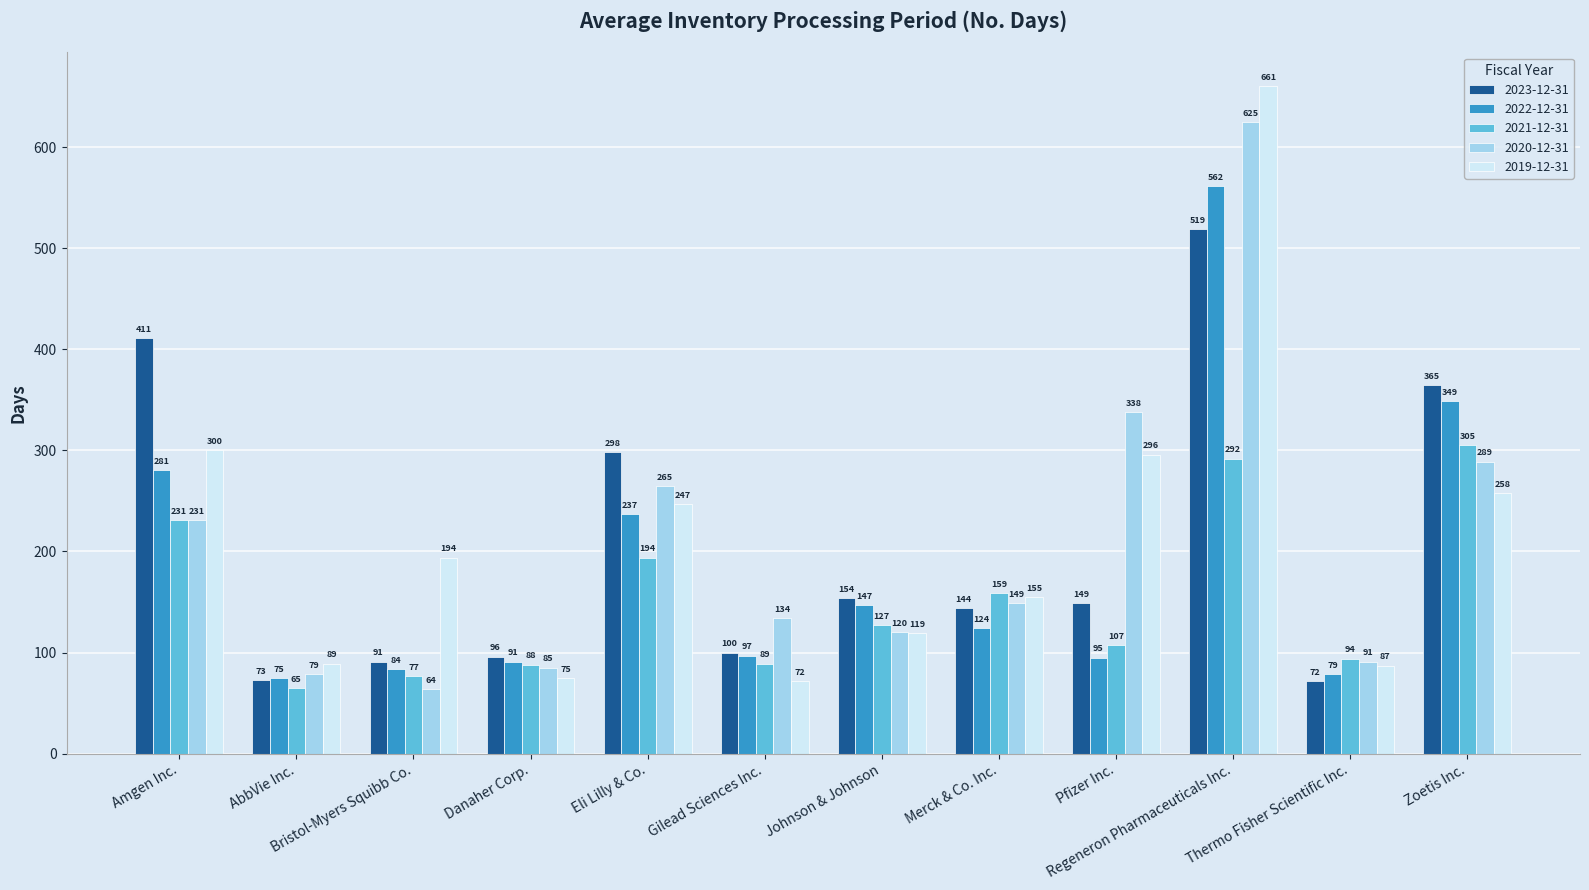

What is the greatest value displayed?

661